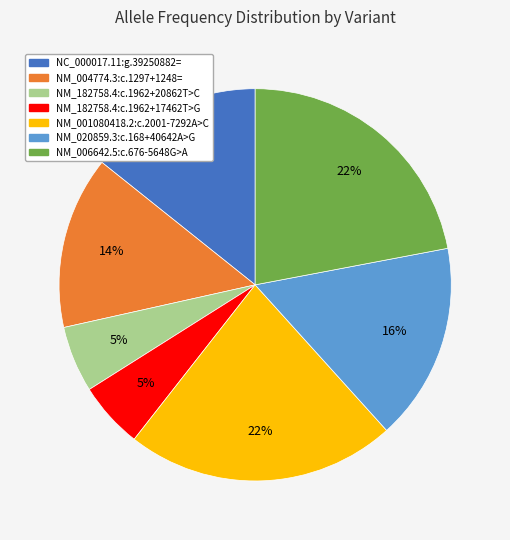

The NM_006642.5:c.676-5648G>A slice represents 22% of the pie. True or false?

True